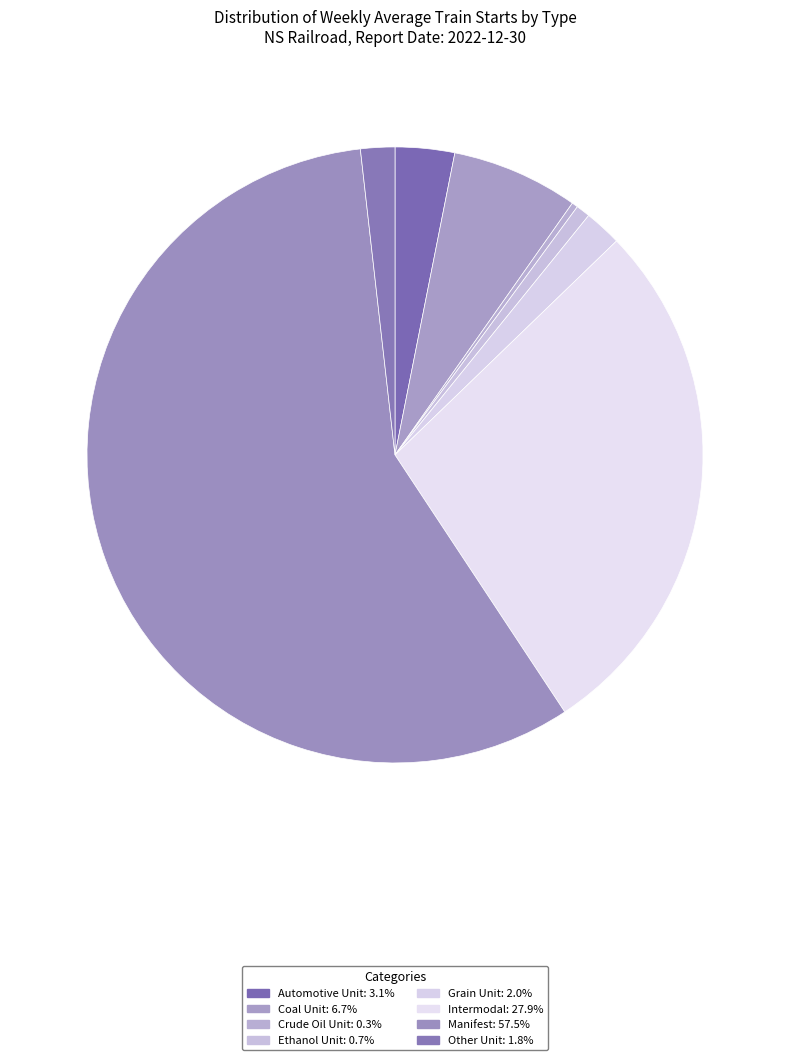

Is the sum of Ethanol Unit and Crude Oil Unit greater than half?

No